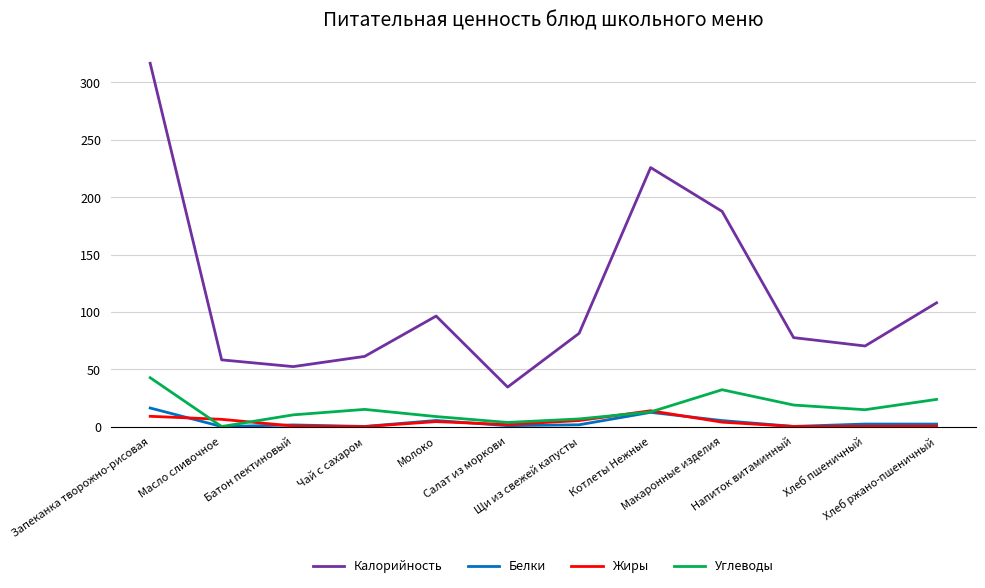

What is the difference between the maximum and minimum values in the Жиры series?

13.8